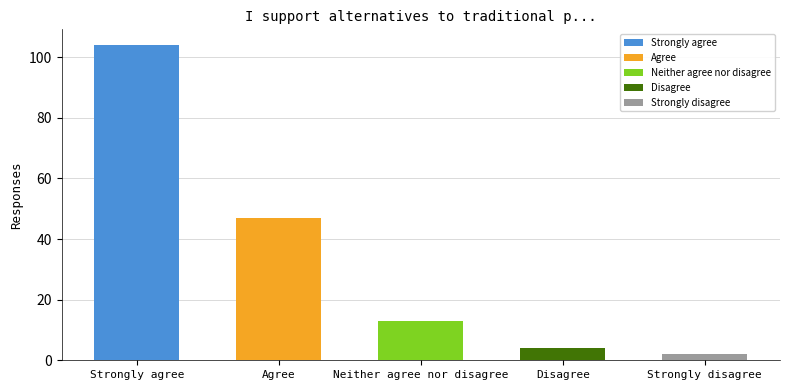

Is it true that the value at Agree is 47?

True